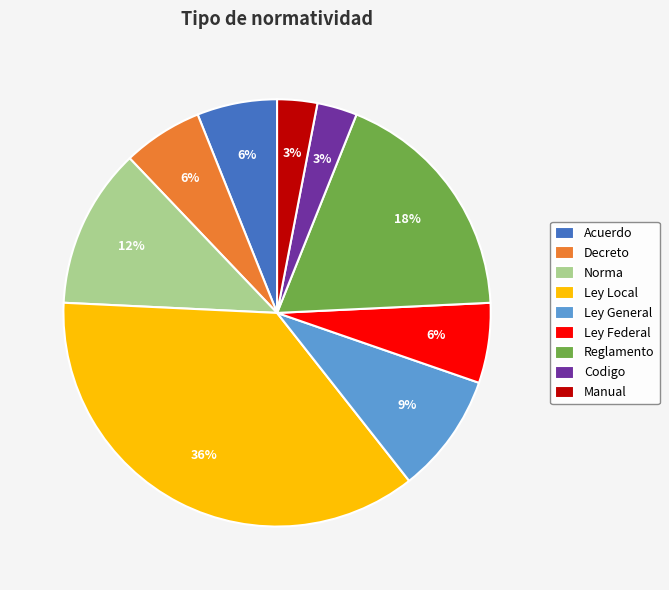

The Ley Local slice represents 36% of the pie. True or false?

True